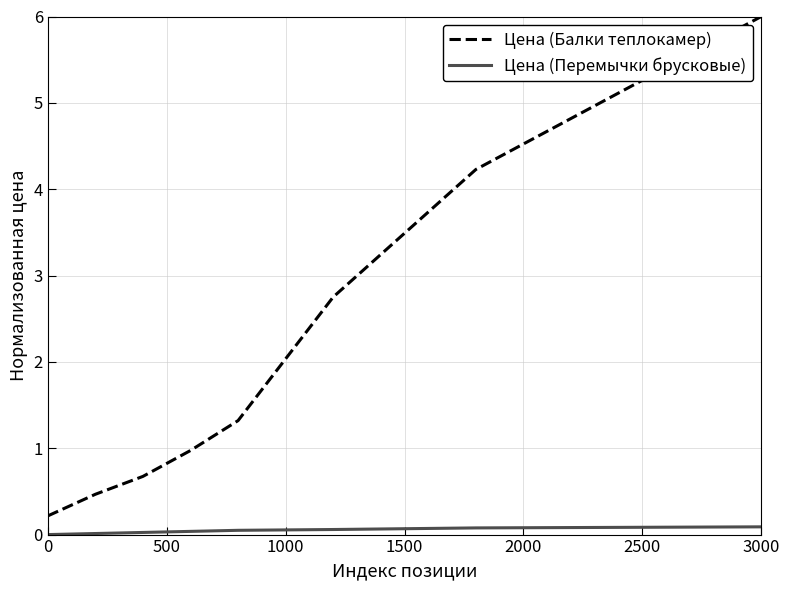

How many values in the Цена (Балки теплокамер) series exceed 1?

4